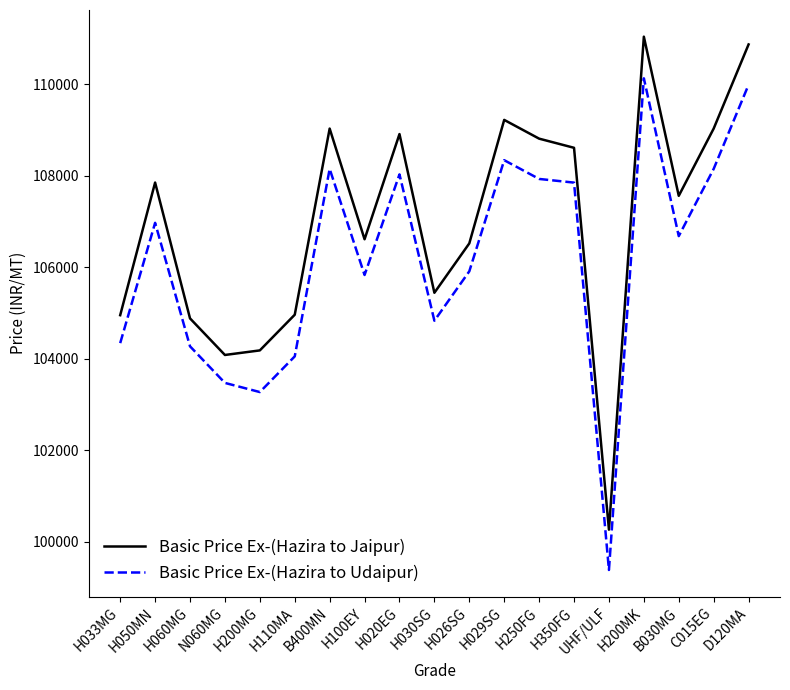

At how many categories does at least one series exceed 108230?

8